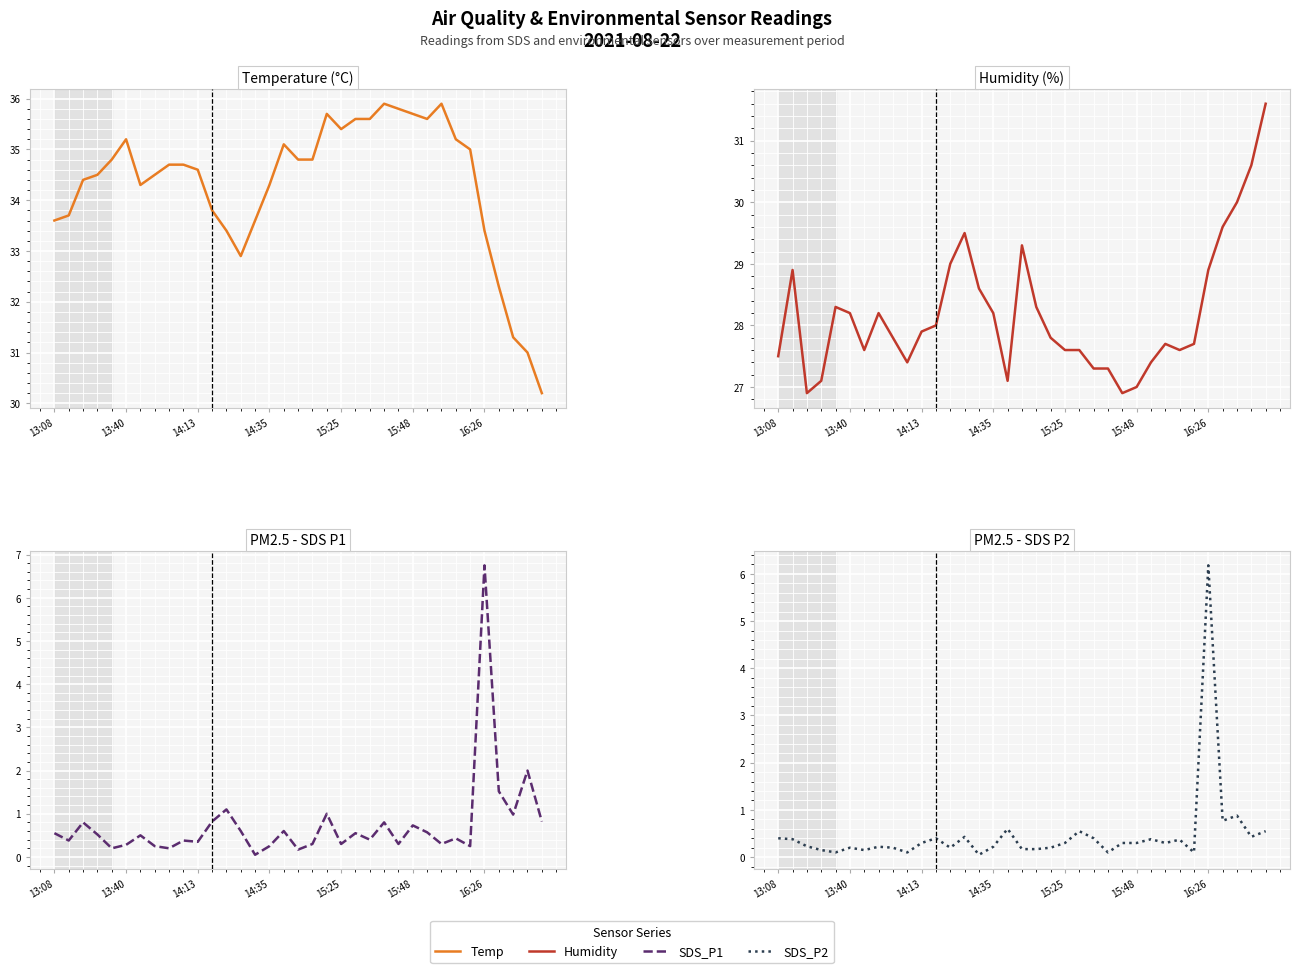

Which series has the widest spread of values?

SDS_P1